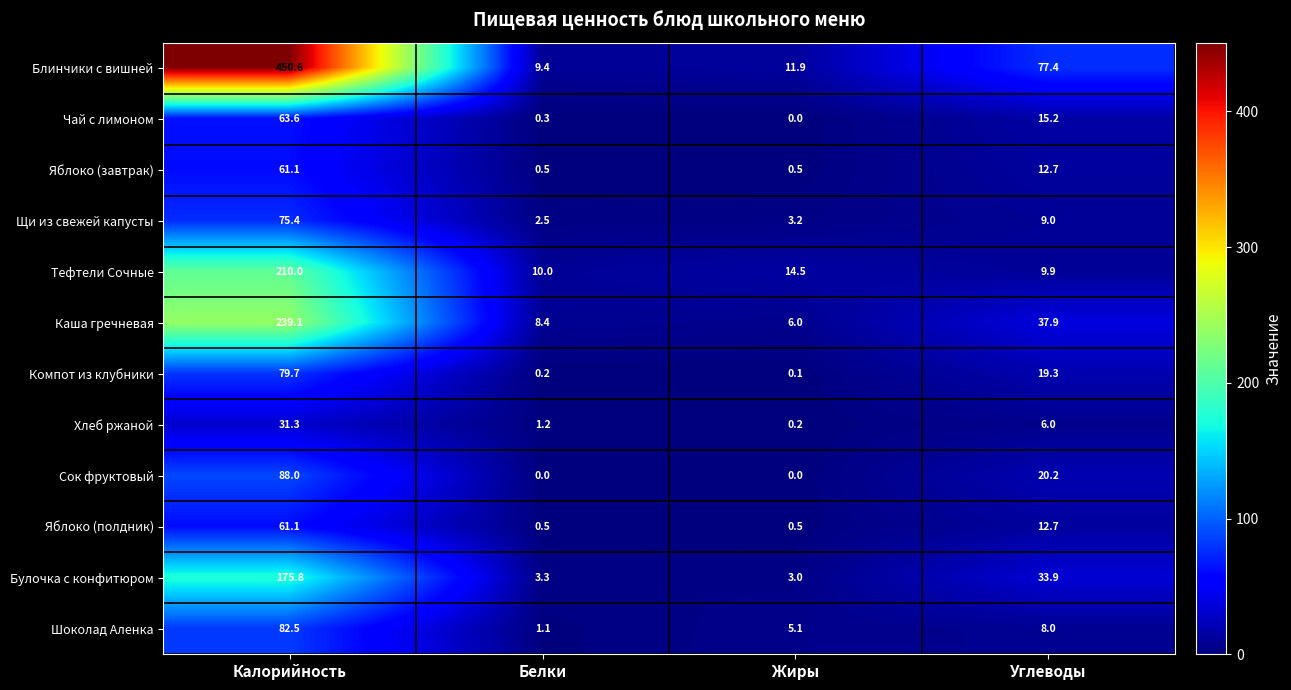

The Тефтели Сочные series shows 16.4 at Белки. True or false?

False